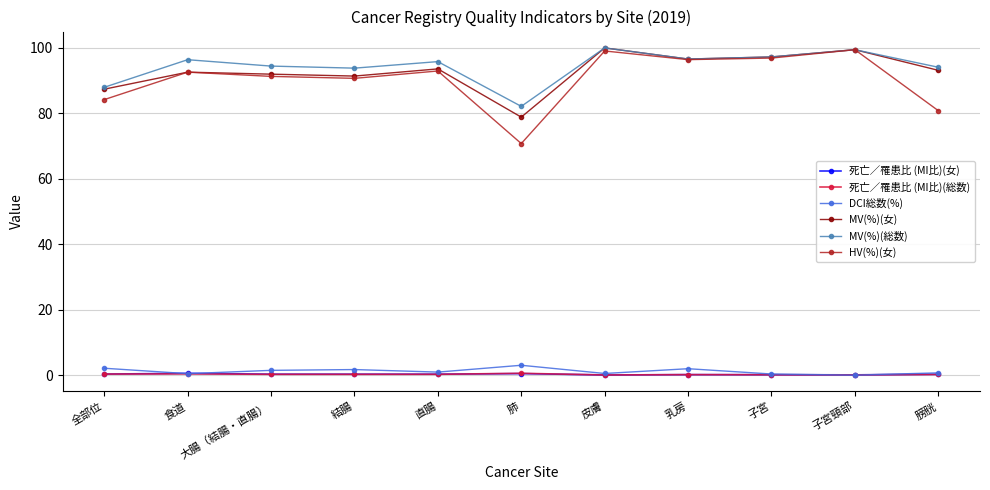

The value of MV(%)(総数) at 大腸（結腸・直腸） is 149.0. True or false?

False